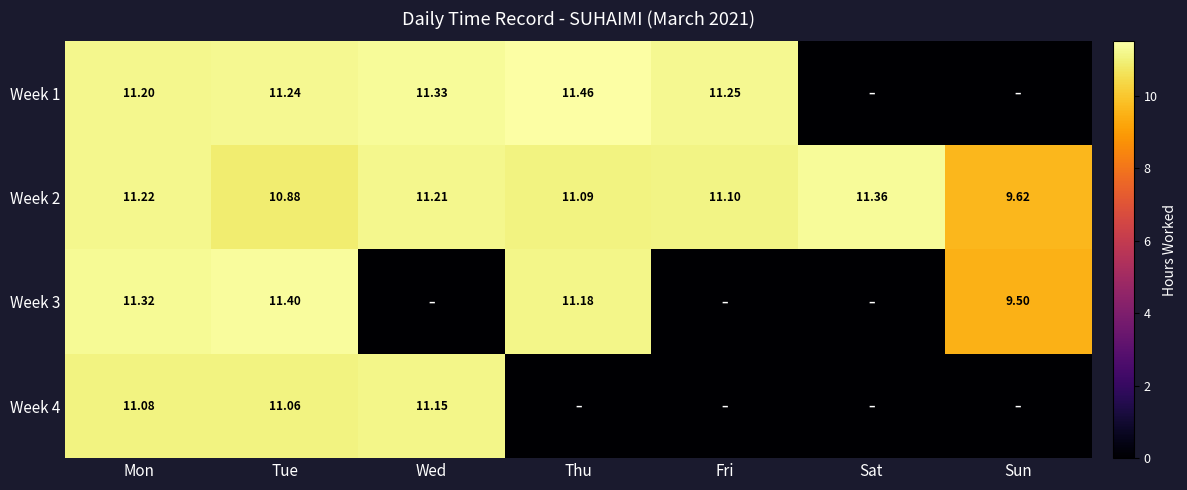

Where is Week 2 nearest to the value 10?

Sun